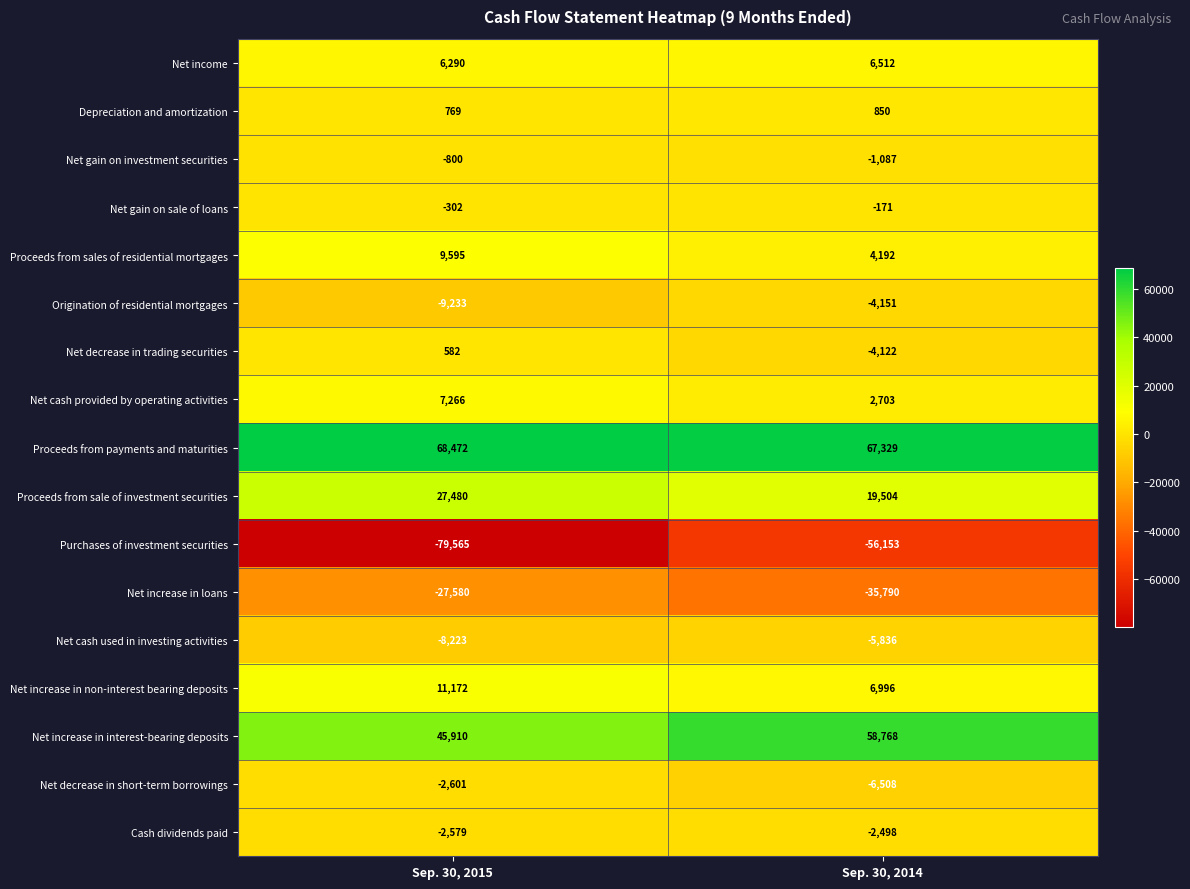

How many values in the Purchases of investment securities series are below -56153?

1